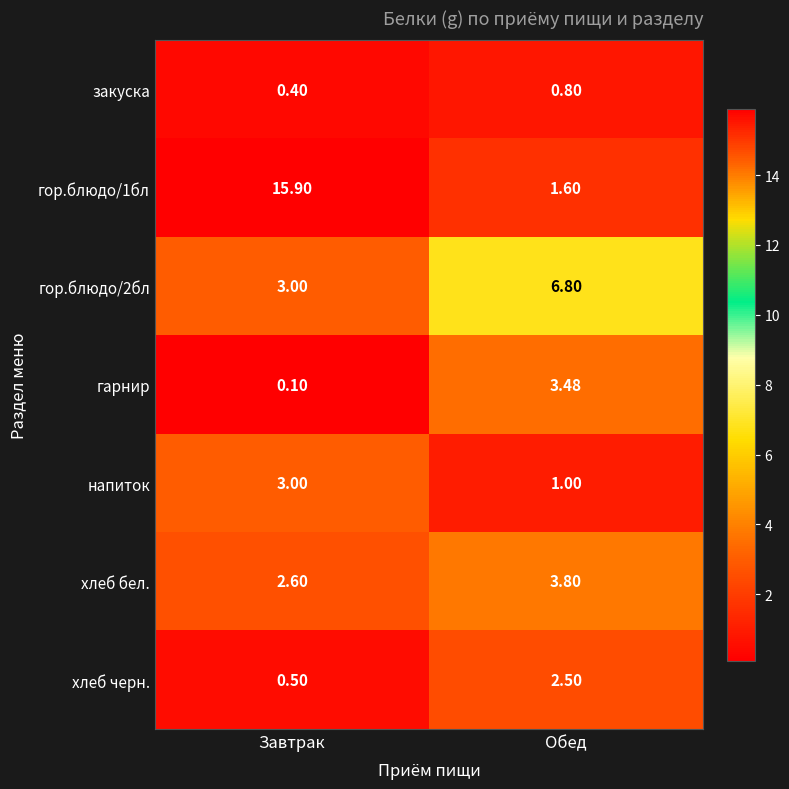

At which category does the chart reach its minimum across all series?

Завтрак